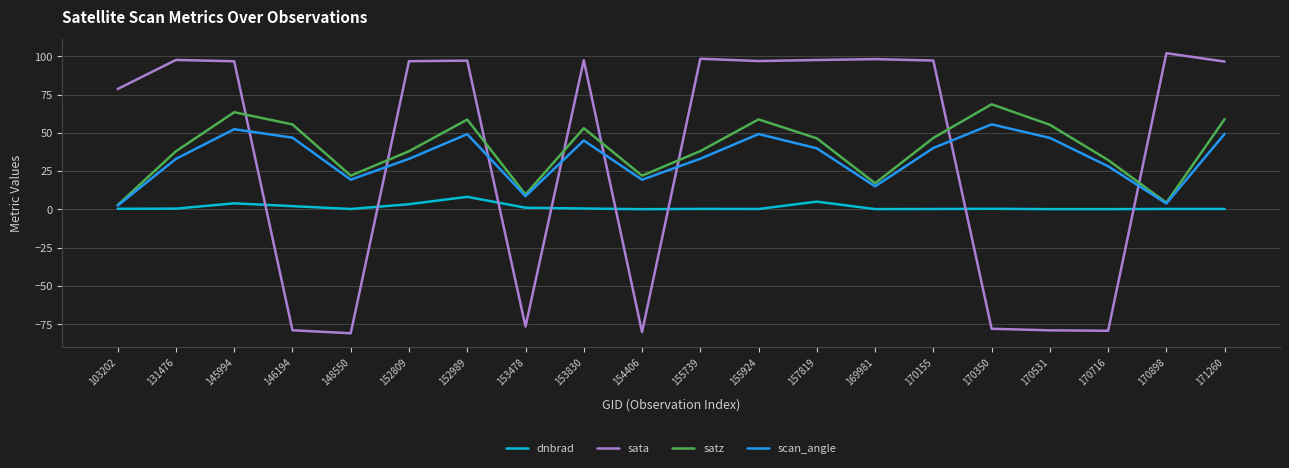

Which label corresponds to the largest value in the chart?

170898